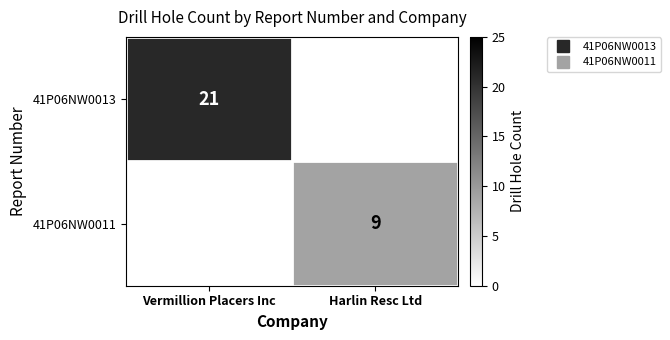

Is the value of 41P06NW0011 at Harlin Resc Ltd greater than the value of 41P06NW0013 at Harlin Resc Ltd?

Yes